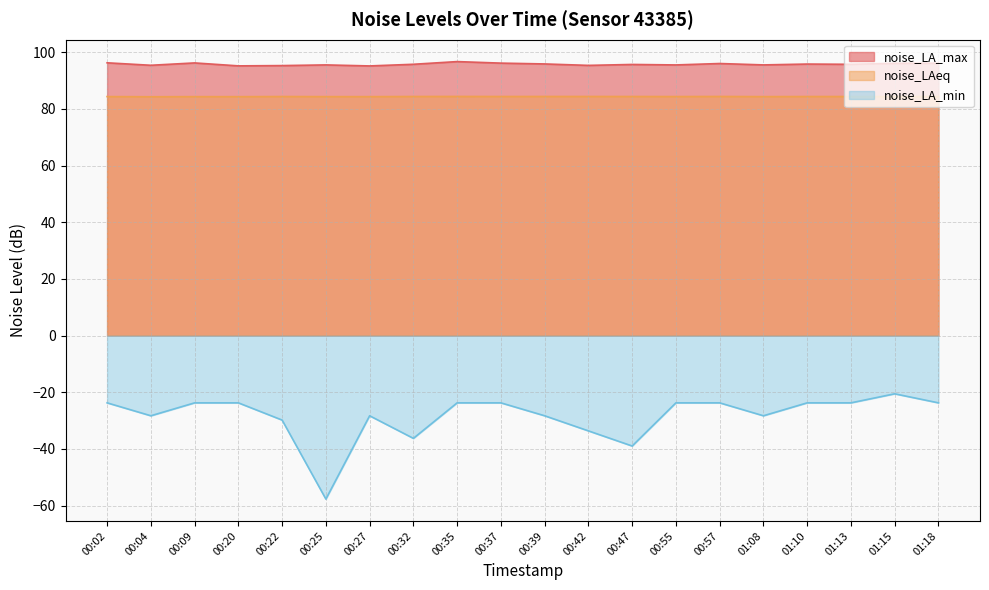

True or false: noise_LA_min and noise_LA_max cross at least once.

False